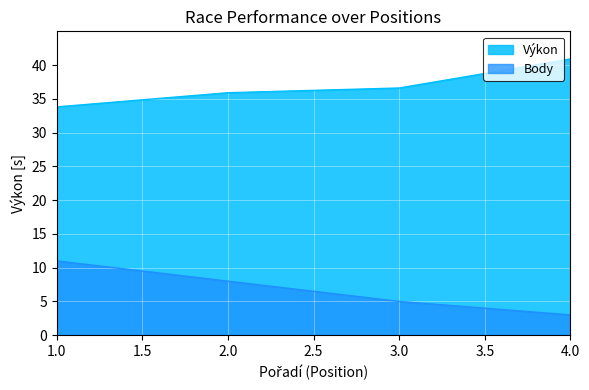

True or false: Body has more than 1 points higher than both neighbors.

False